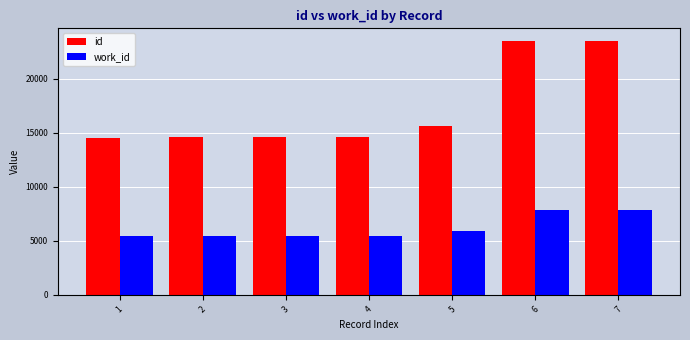

Is it true that id equals 15670 at 5?

True